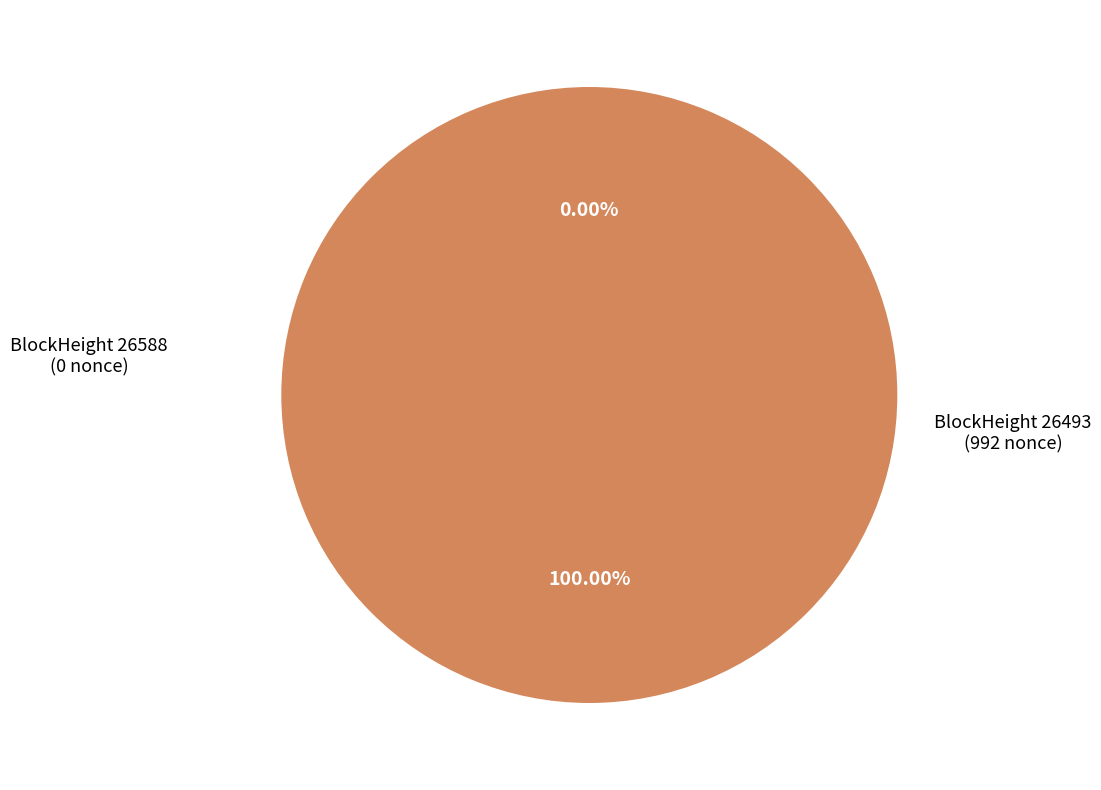

Between 26493 and 26588, which is larger?

26493